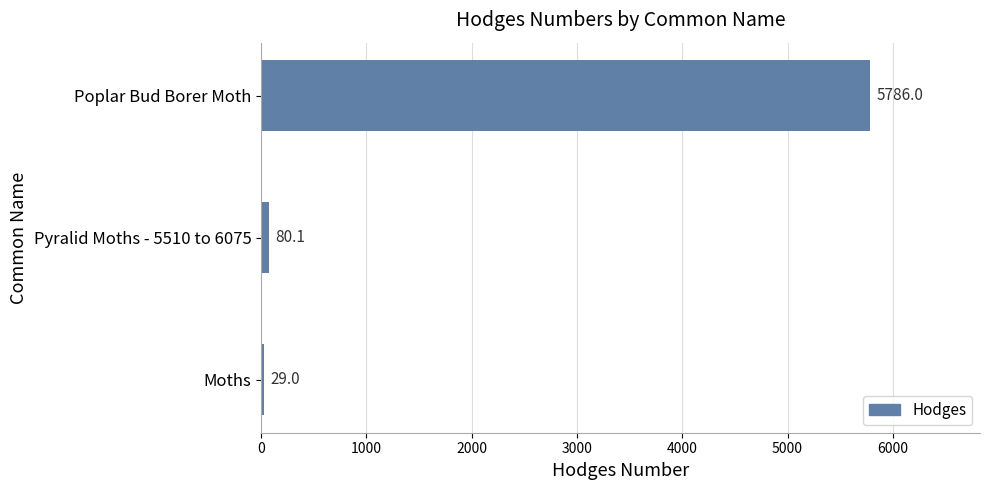

The chart shows a value of 29.0 at Moths. True or false?

True